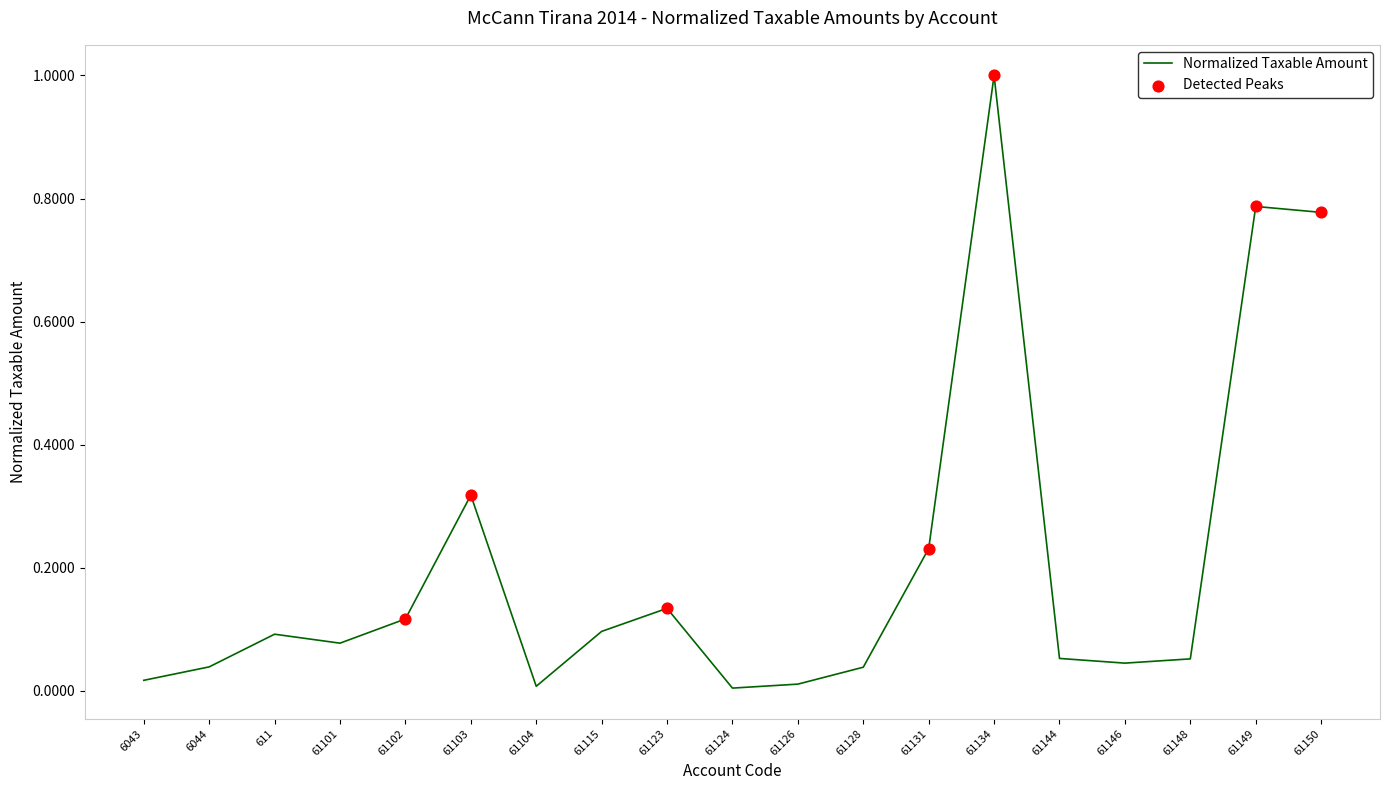

What is the change in value from 6044 to 61149?

+0.7